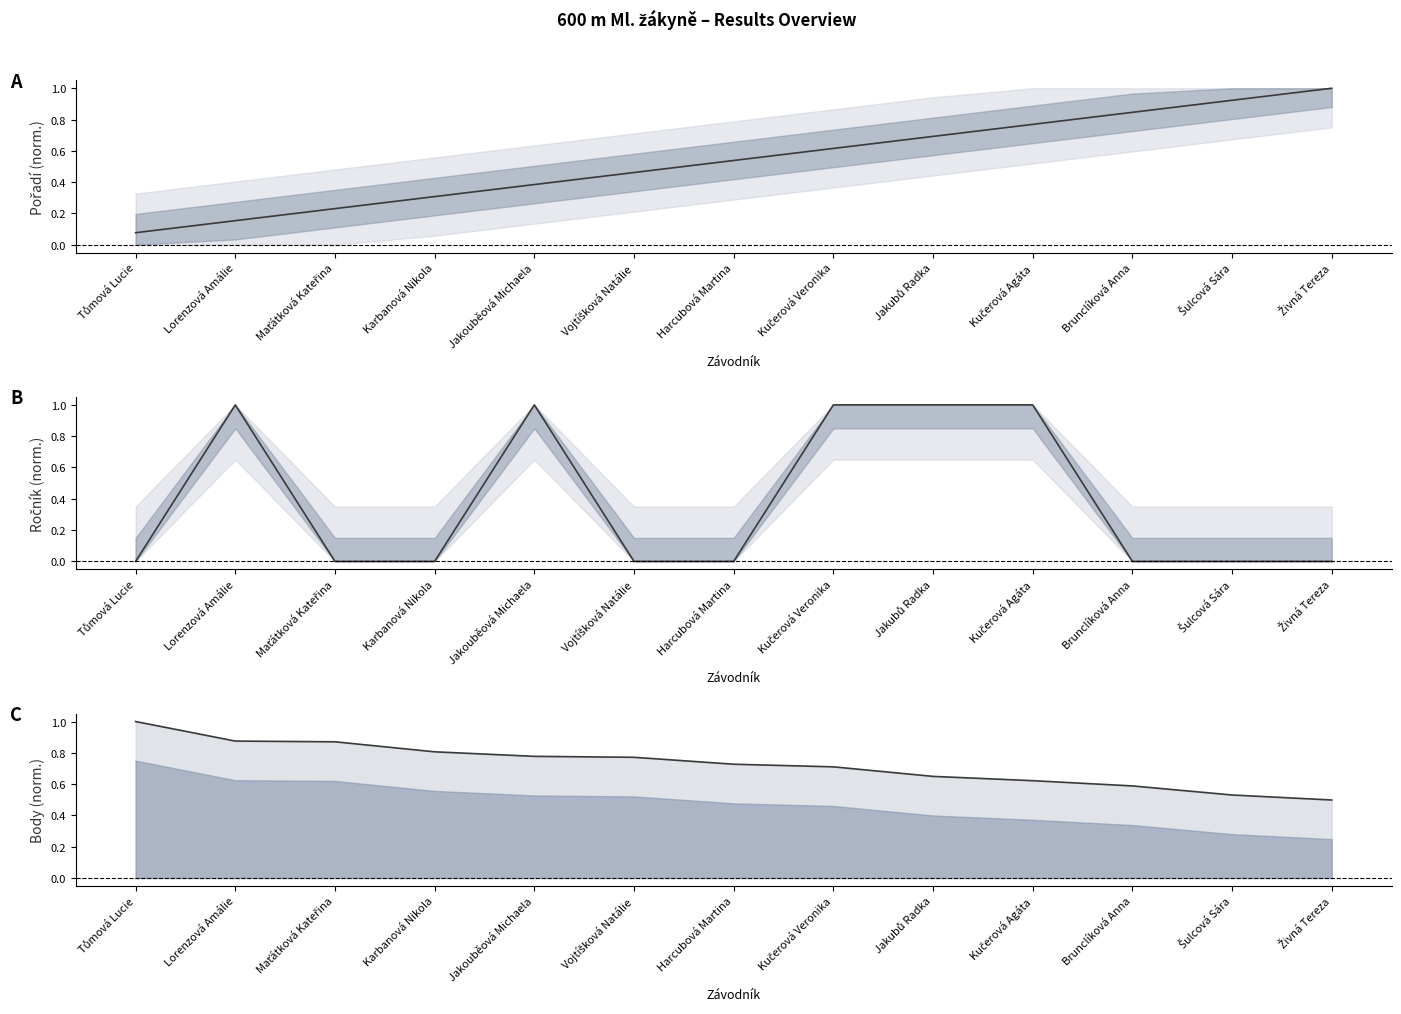

What is the label of the 13th point from the right?

Tůmová Lucie